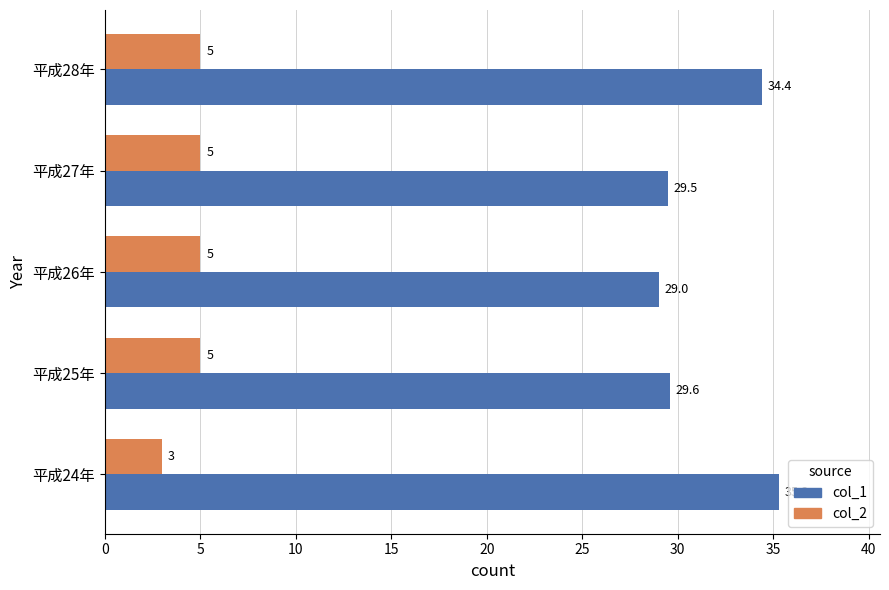

Is it true that col_2 equals 2.7 at 平成27年?

False